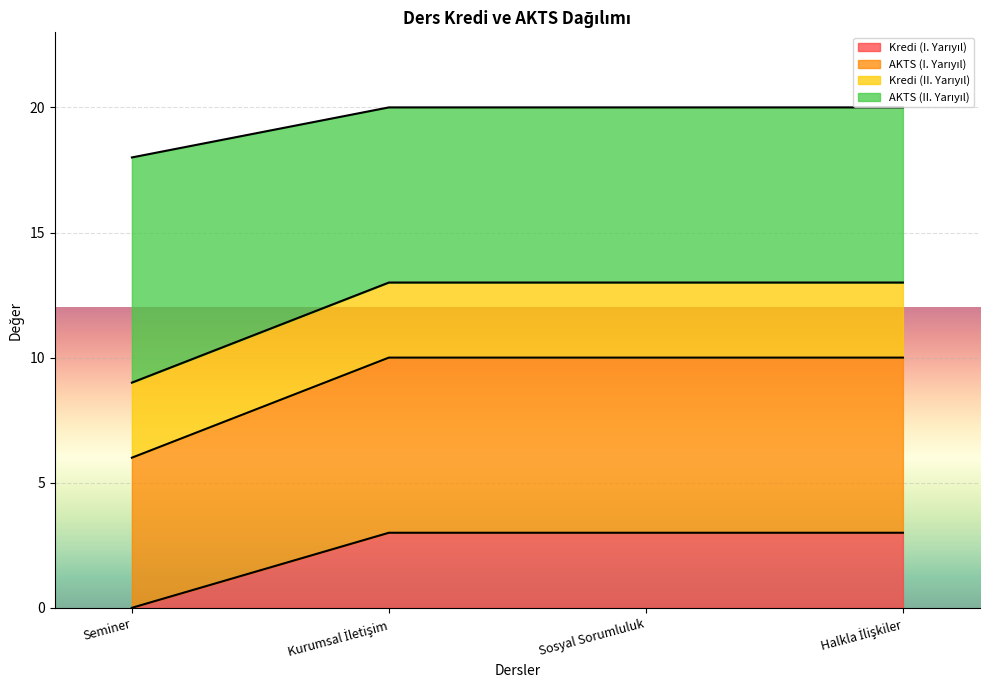

The Kredi (I. Yarıyıl) series shows 0 at Seminer. True or false?

True